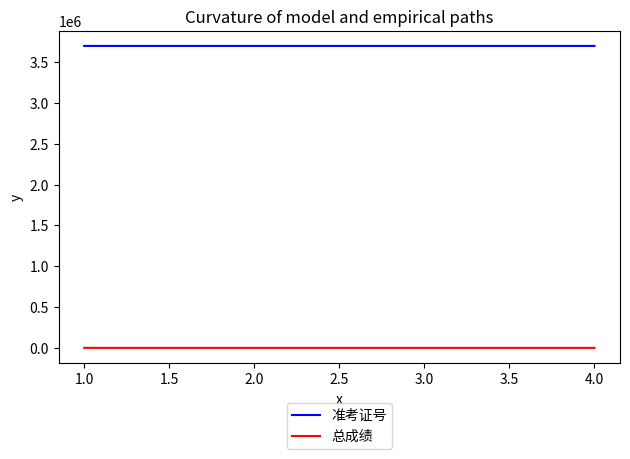

What are all the series names shown in the legend?

准考证号, 总成绩